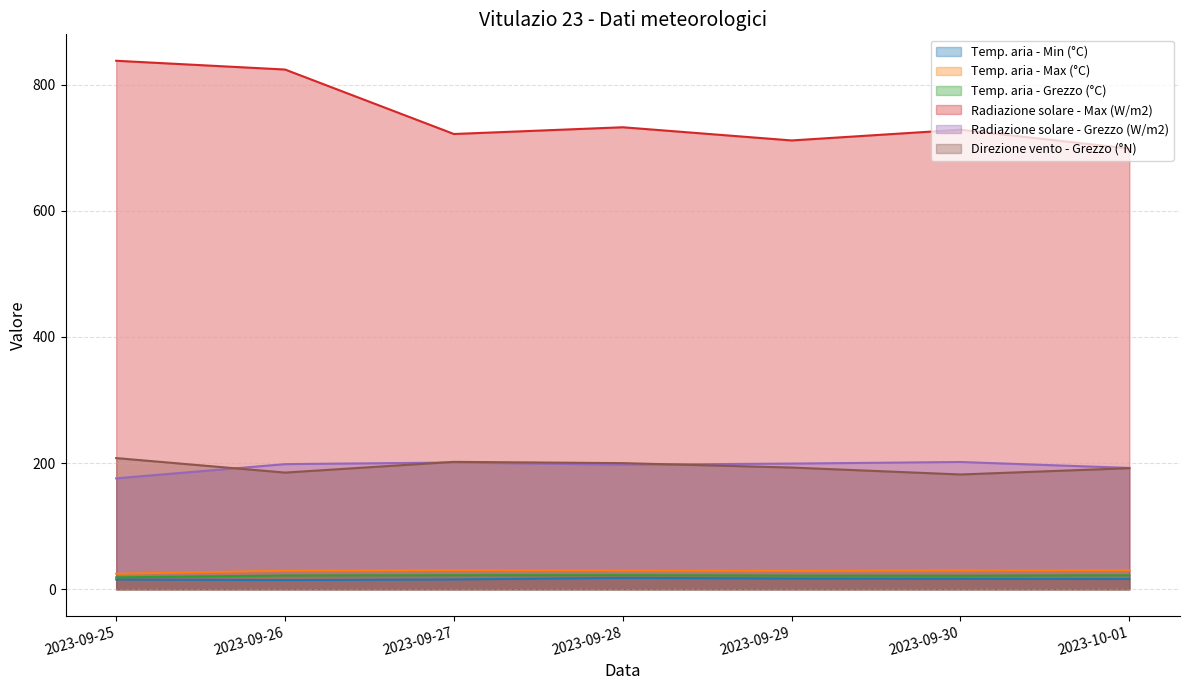

Read the Temp. aria - Max (°C) value at 2023-09-25.

24.6